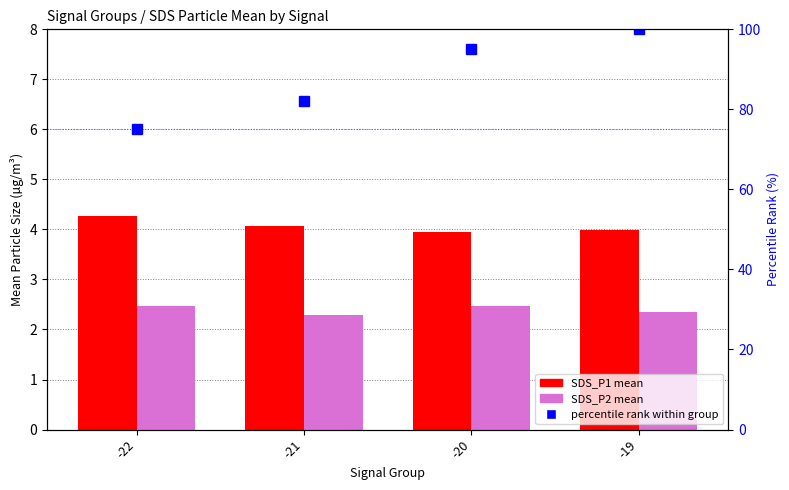

Rank the series by their maximum value, from lowest to highest.

SDS_P2 mean, SDS_P1 mean, percentile rank within group